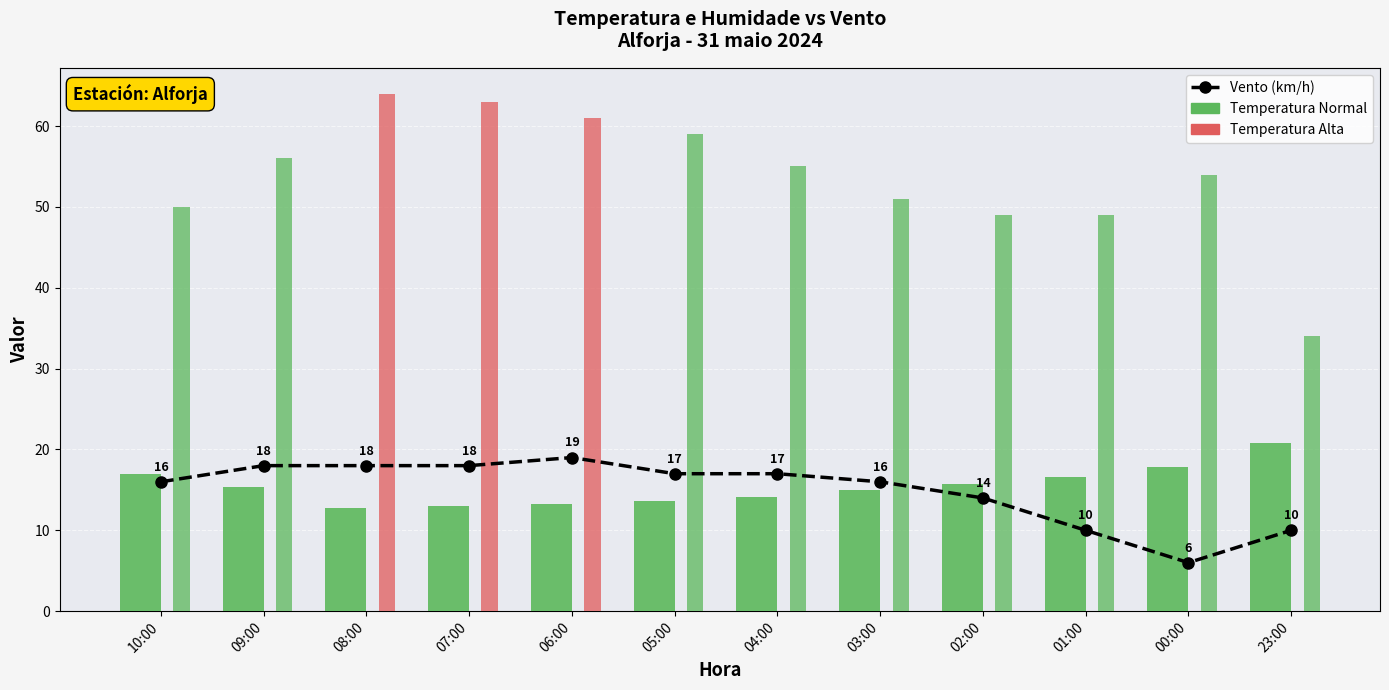

Which series has the largest total across all categories?

Humidade (%)